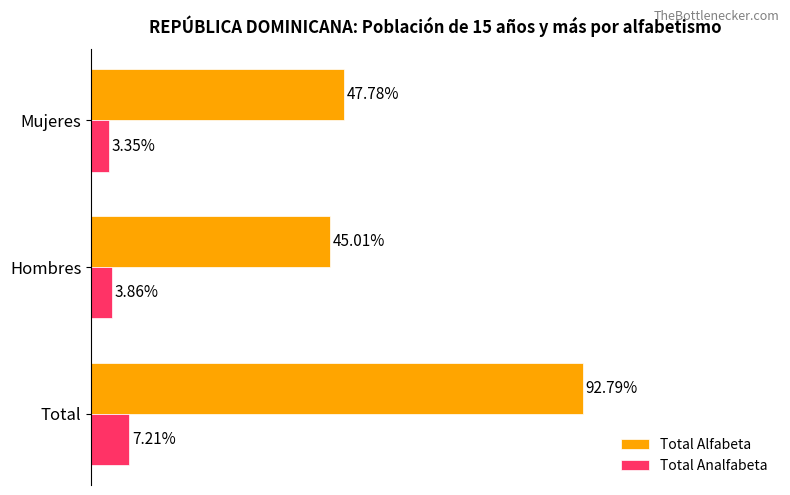

Rank the series at Hombres from lowest to highest value.

Total Analfabeta, Total Alfabeta